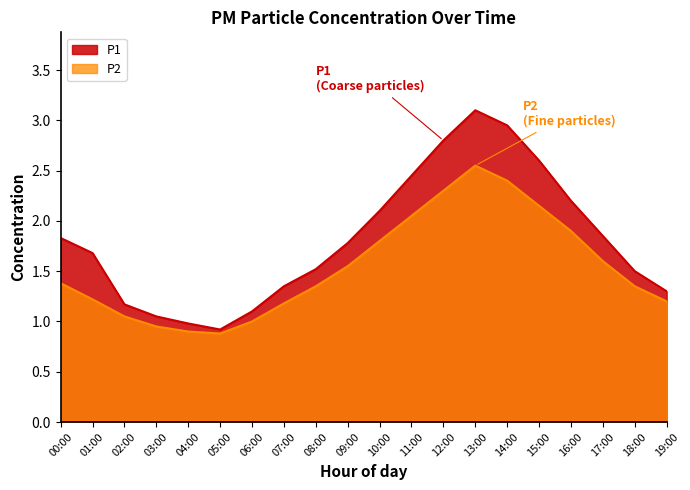

At how many categories does at least one series exceed 2?

7